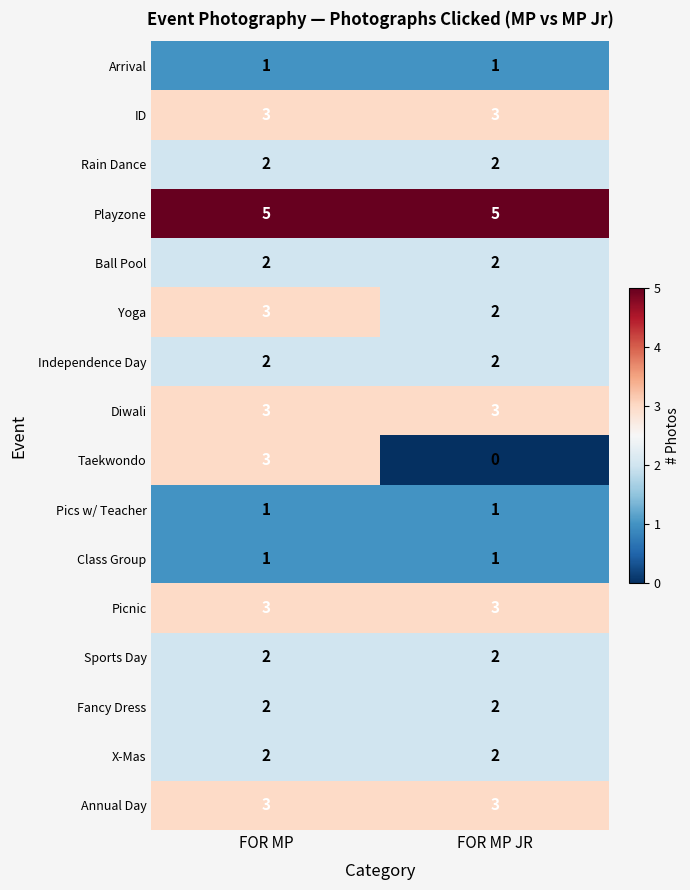

The value of Fancy Dress at FOR MP is 3. True or false?

False